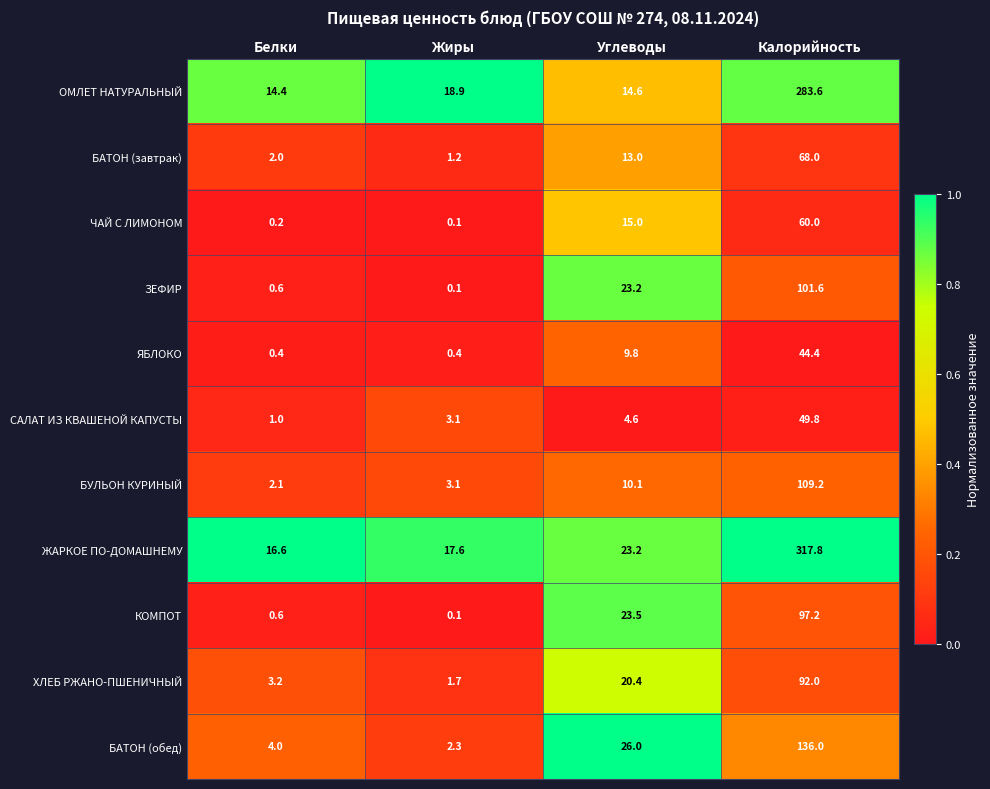

At how many categories does at least one series exceed 6?

4